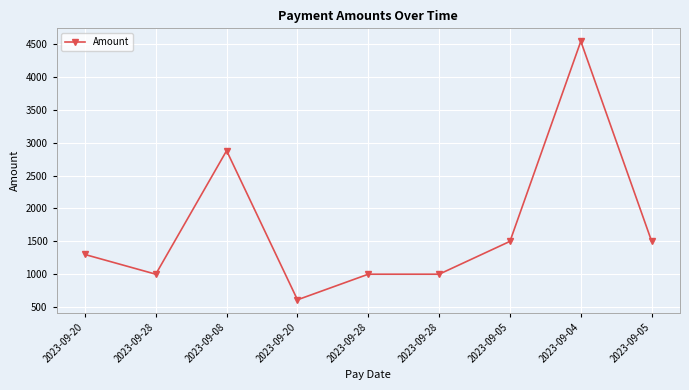

What is the ratio of the value at 2023-09-28 to the value at 2023-09-08?

0.3